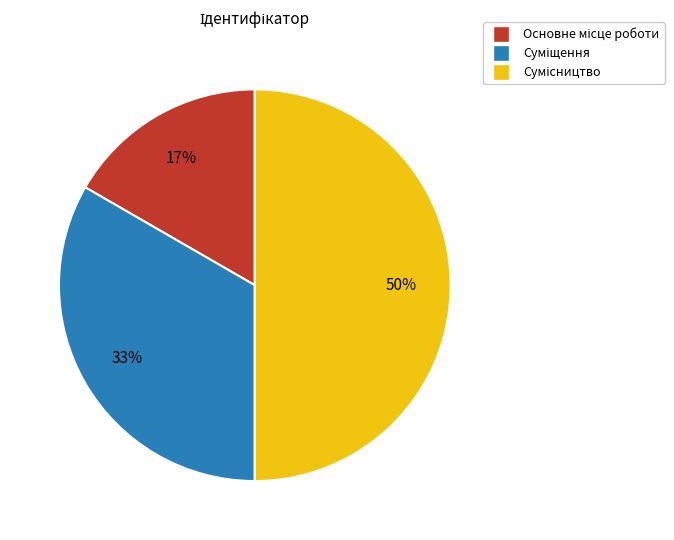

To the nearest percent, what is the difference between the largest and smallest slice percentages?

33%